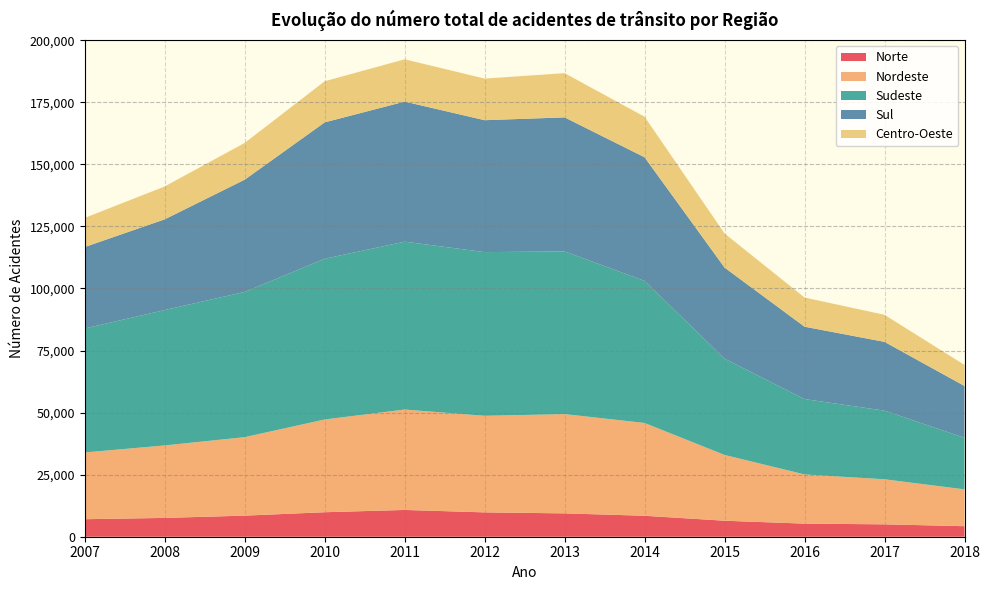

Reading left to right, list all the values displayed in this chart.

Norte: 7052	7580	8496	9868	10787	9808	9407	8444	6445	5274	4991	4240
Nordeste: 26889	29194	31617	37360	40447	38904	39994	37374	26496	19824	18138	14844
Sudeste: 49945	54542	58506	64749	67624	65938	65532	57234	38772	30351	27663	20768
Sul: 32823	36546	45220	54937	56424	53141	53992	49798	36698	29152	27699	20870
Centro-Oeste: 11726	13250	14808	16561	17040	16761	17817	16344	13744	11760	10905	8484